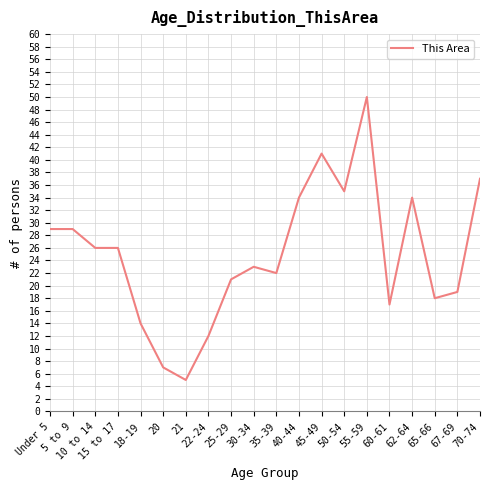

What position from the right is 20?

15